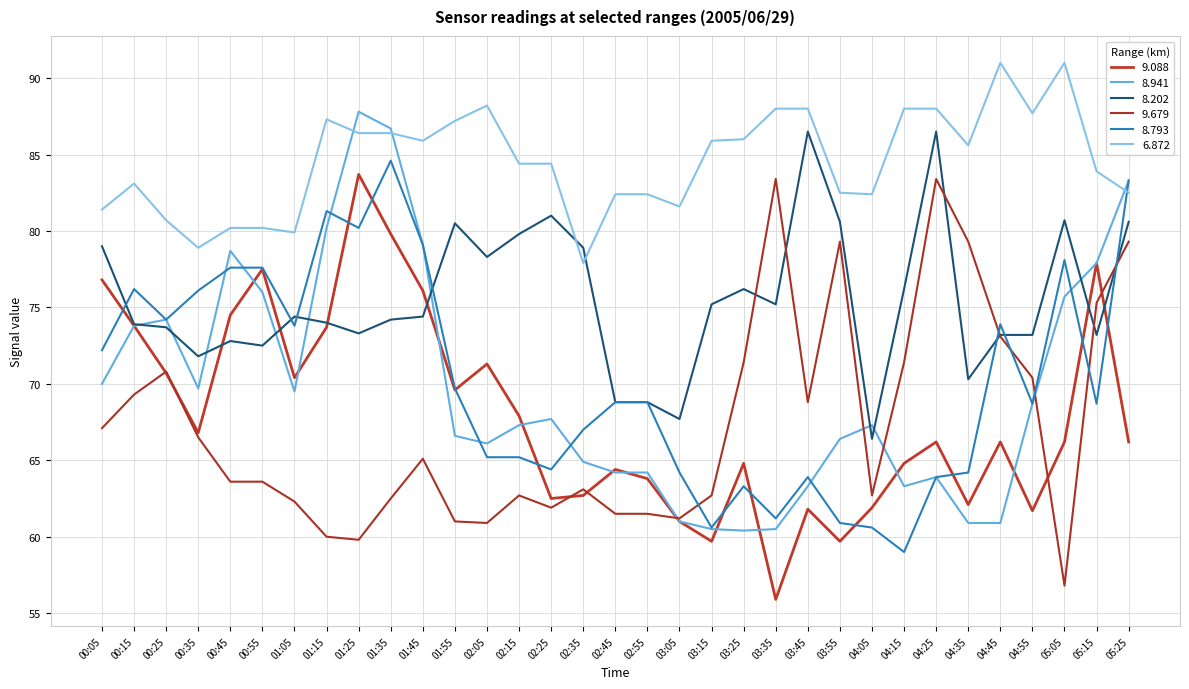

Where does the 6.872 series first go above 84?

01:15